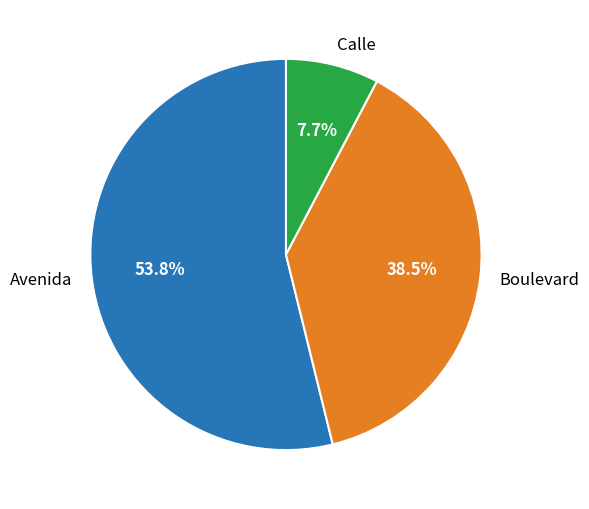

Approximately how many times larger is the value at Boulevard compared to Avenida?

0.7